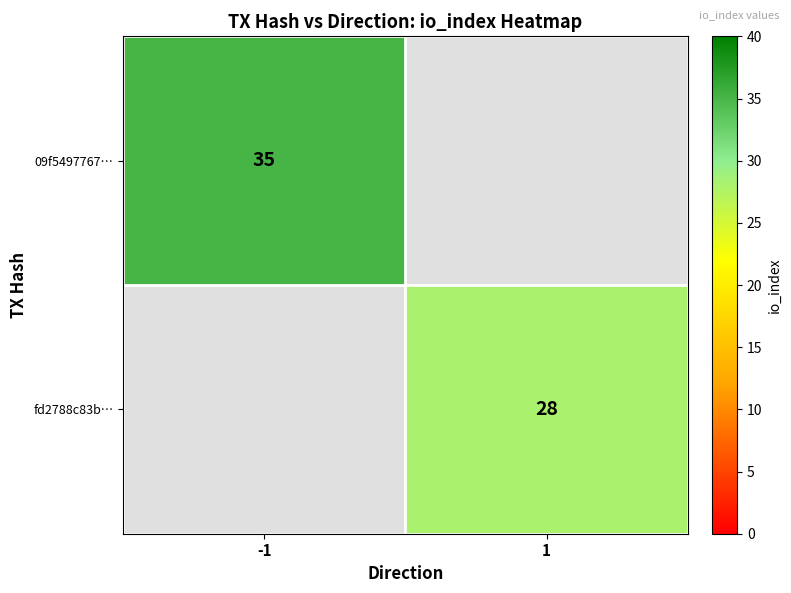

The fd2788c83b… series shows 12 at 1. True or false?

False